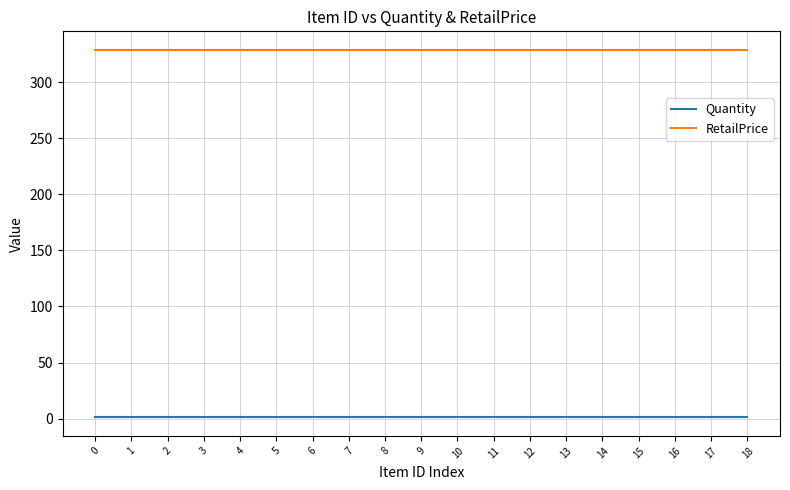

Is this an area chart (filled region under the line)?

No